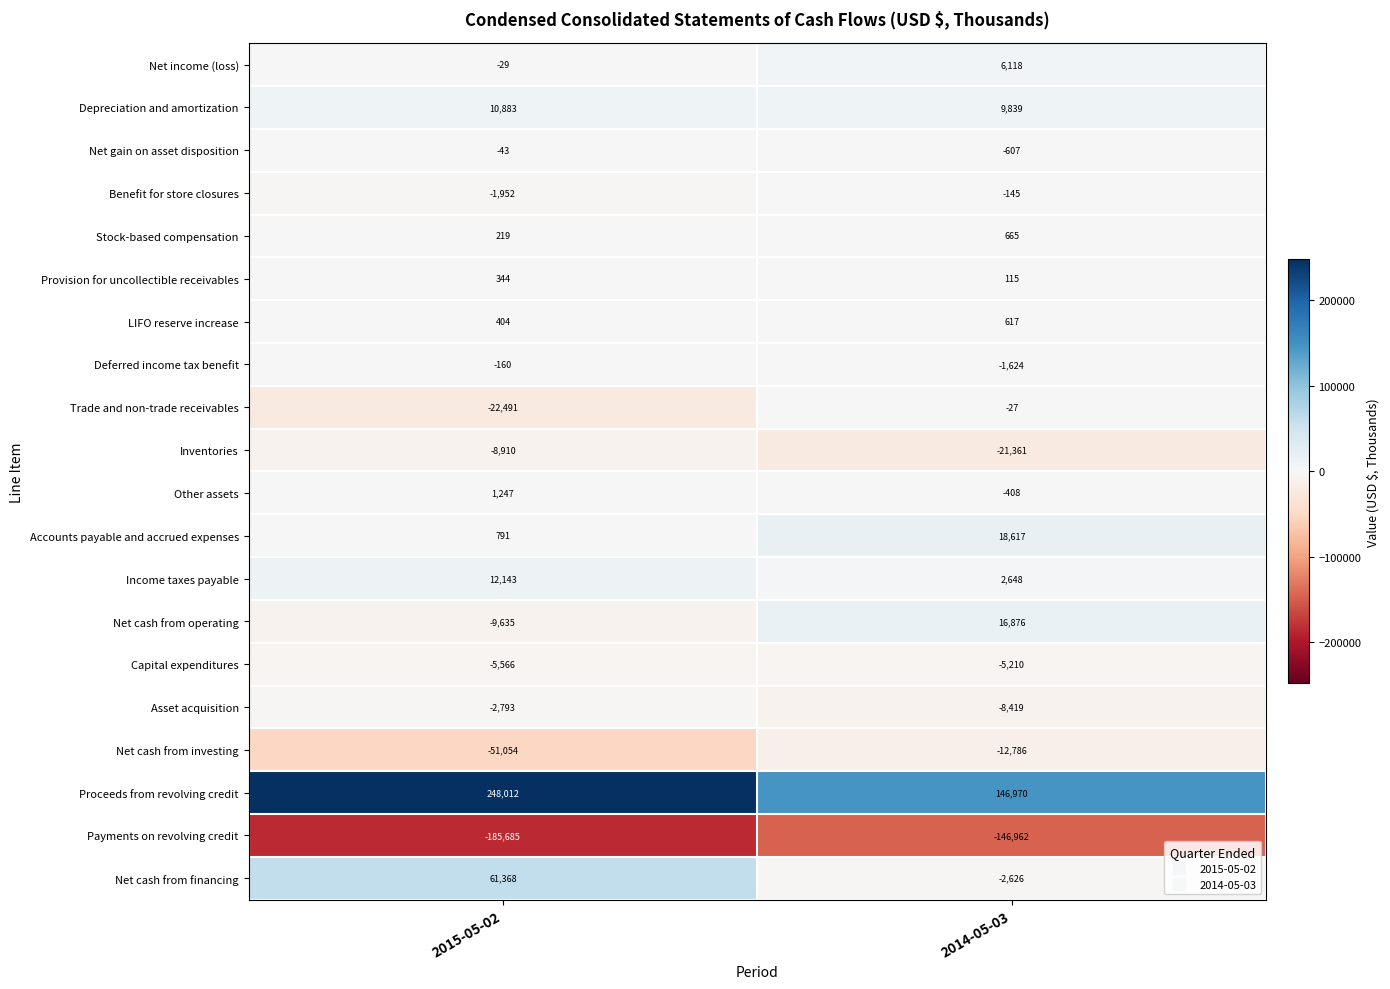

How many data points does each series have?

2